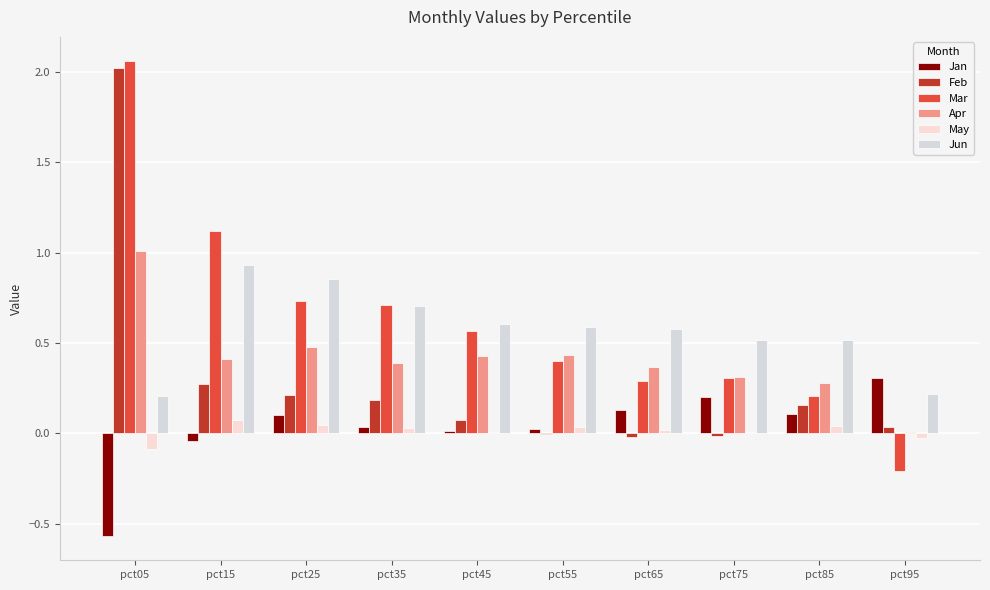

Which series has the largest total across all categories?

Mar